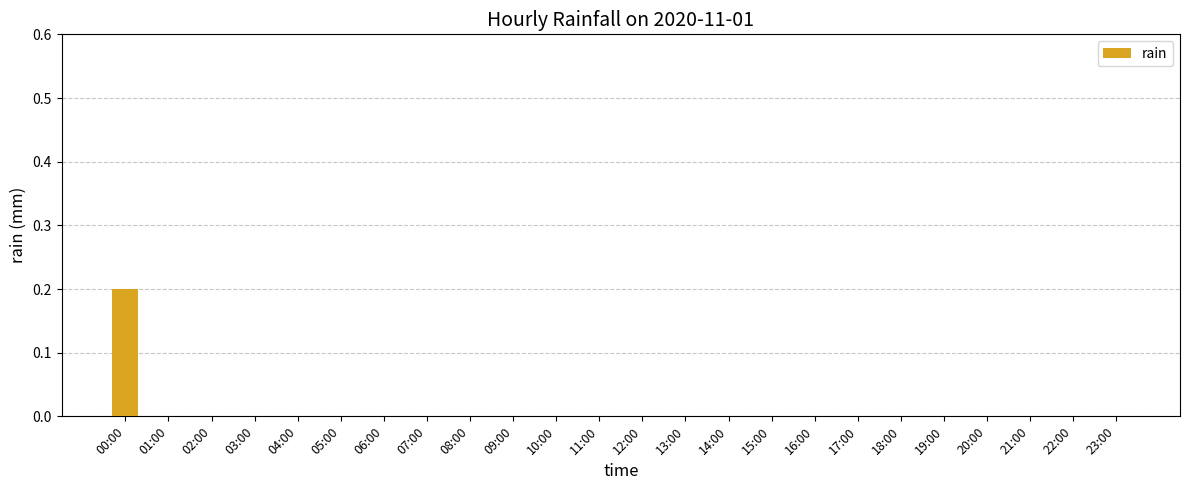

Is it true that the value at 12:00 is 0.1?

False